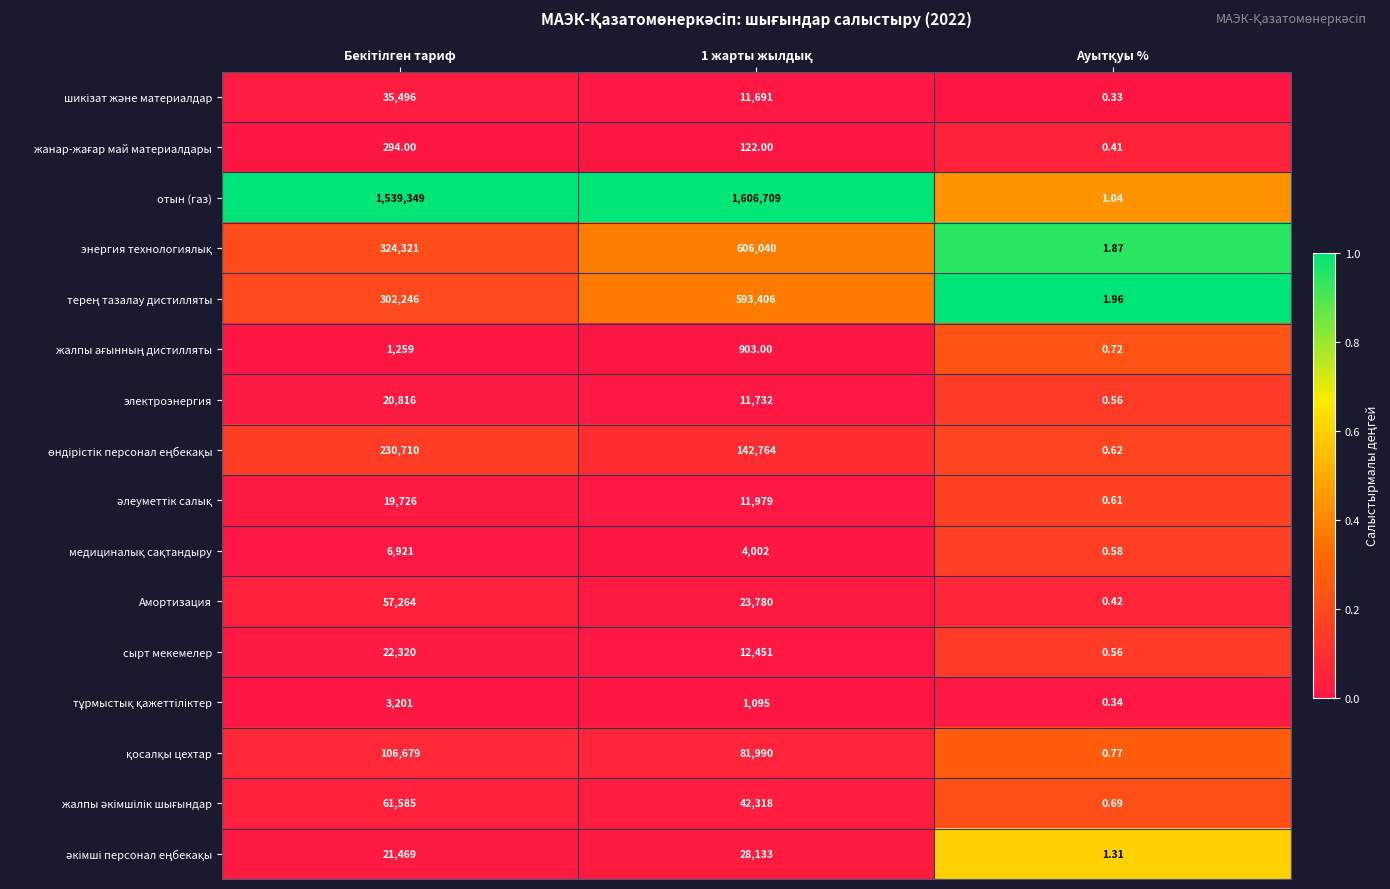

Which series has the largest total across all categories?

отын (газ)